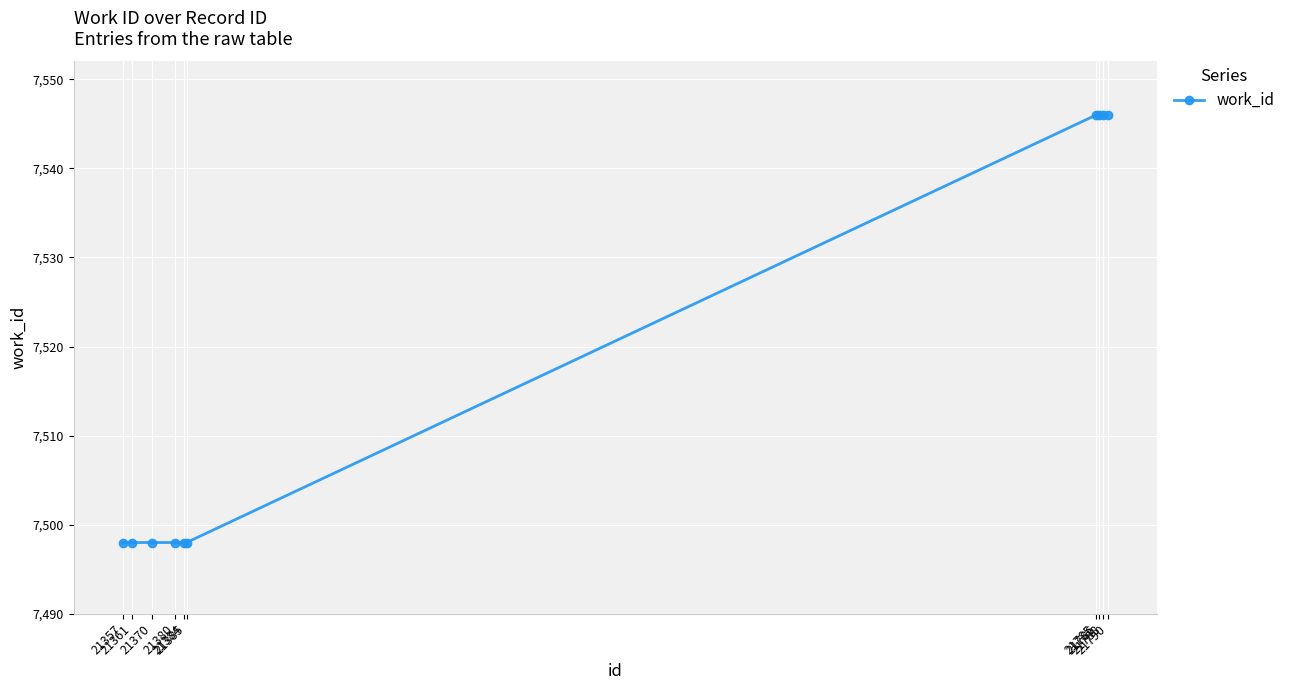

What is the maximum value shown in the chart?

7546